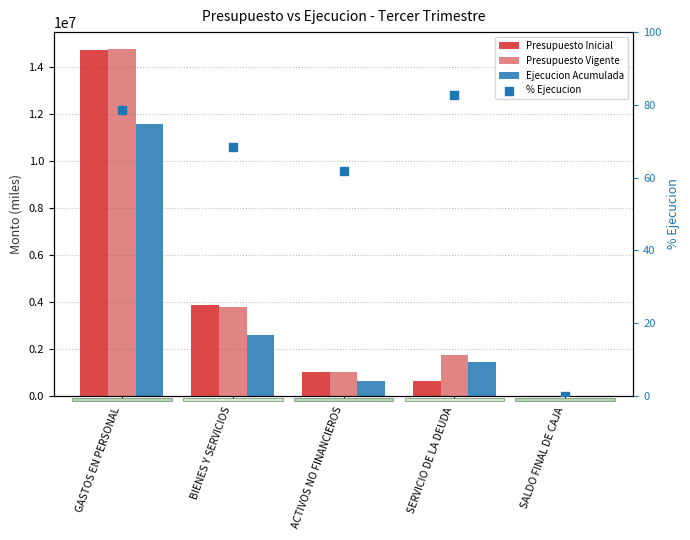

What are all the series names shown in the legend?

Presupuesto Inicial, Presupuesto Vigente, Ejecucion Acumulada, % Ejecucion